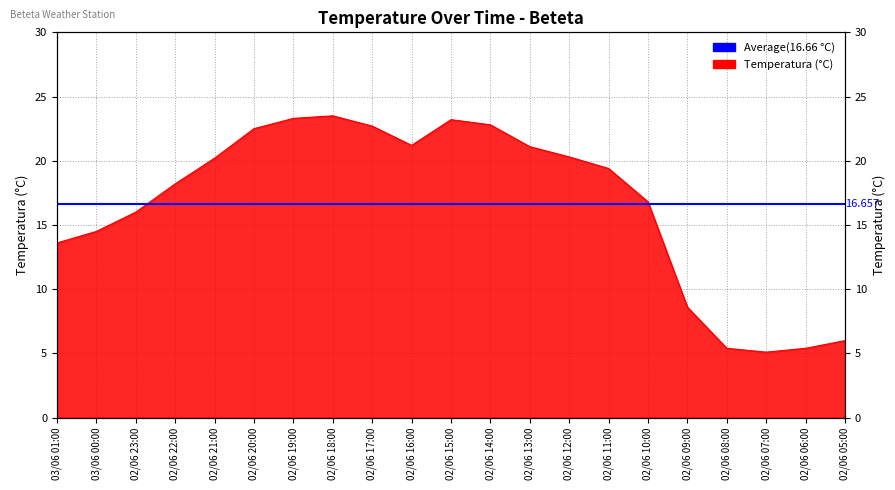

Is it true that the value at 02/06 12:00 is 7.2?

False